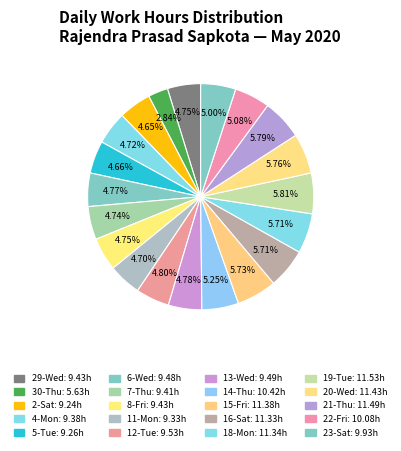

How many slices are in this pie chart?

20